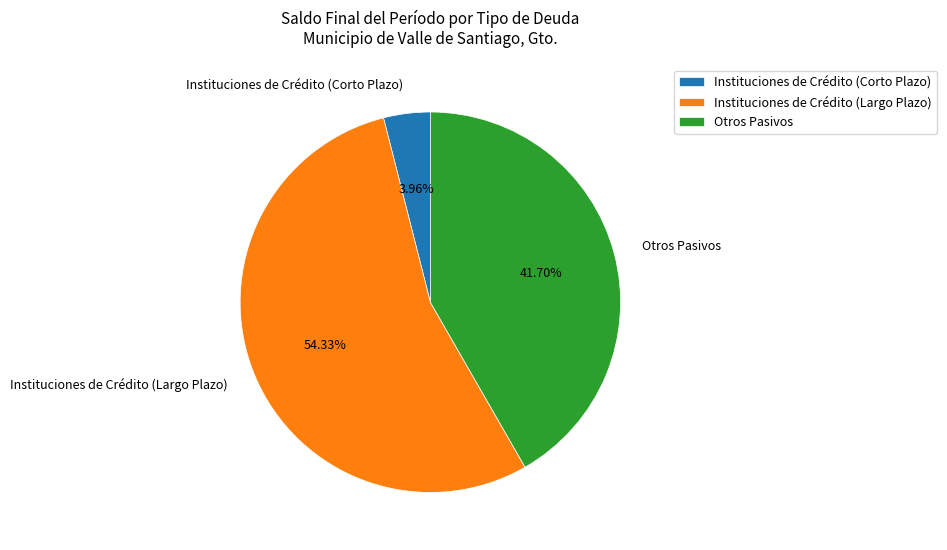

Which slice represents more than half of the pie?

Instituciones de Crédito (Largo Plazo)